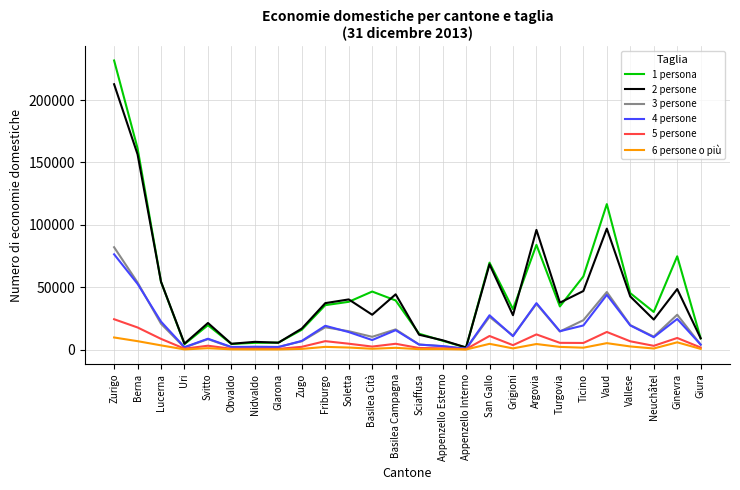

The value of 1 persona at Friburgo is 35760. True or false?

True